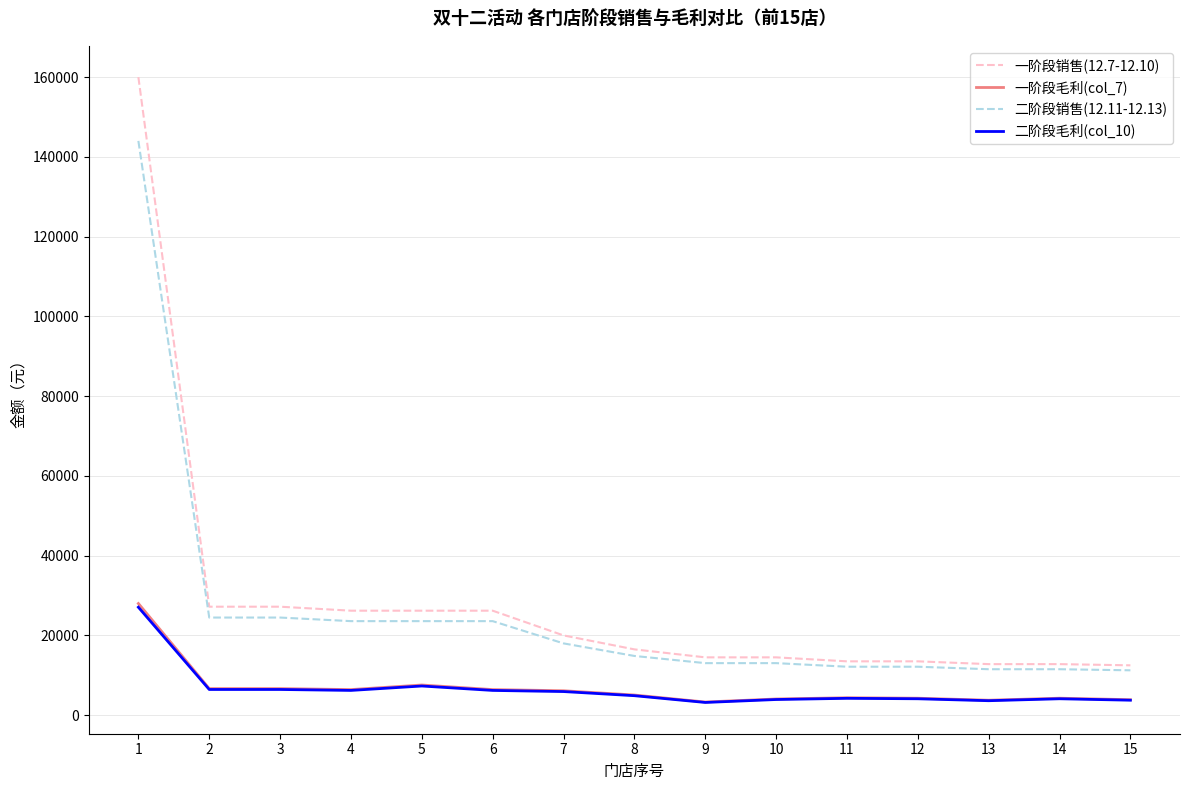

What are all the series names shown in the legend?

一阶段销售(12.7-12.10), 一阶段毛利(col_7), 二阶段销售(12.11-12.13), 二阶段毛利(col_10)